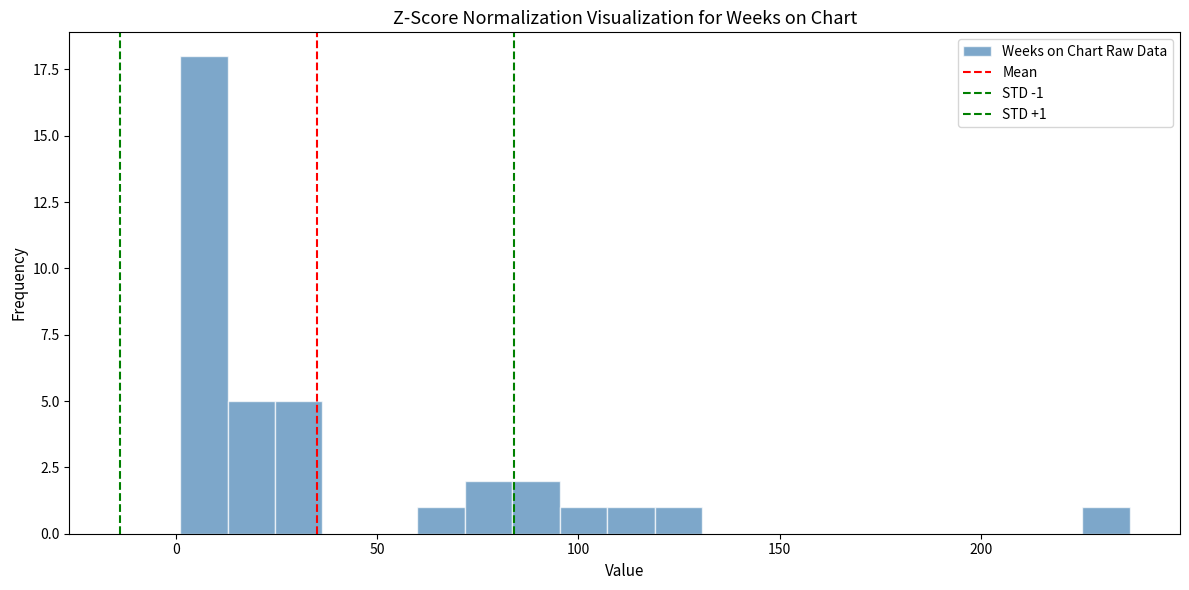

Around what value on the x-axis is the tallest bar? Give the approximate position of its centre, as read against the axis.

5